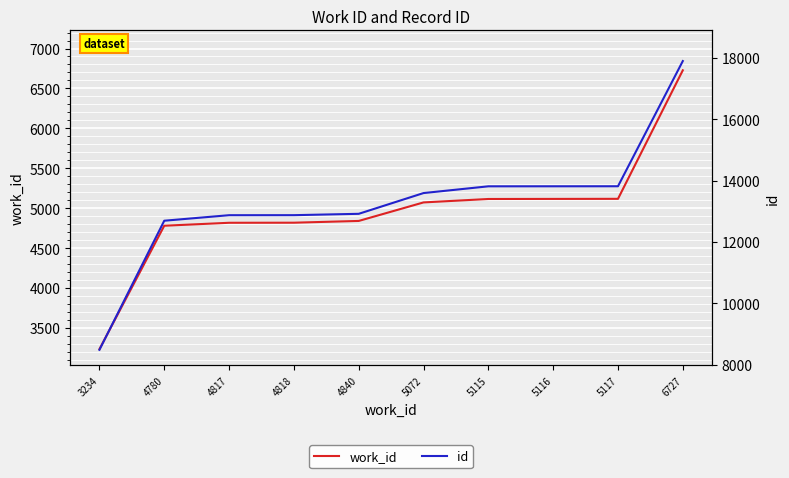

What are all the series names shown in the legend?

work_id, id